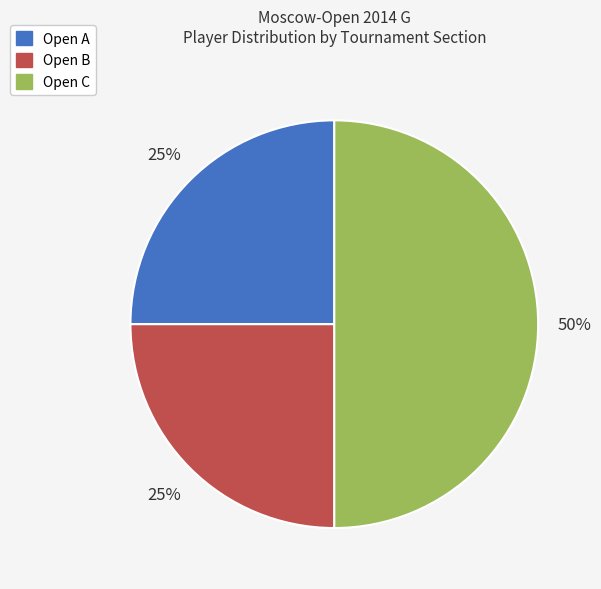

Which category has the biggest portion of the pie?

Open C